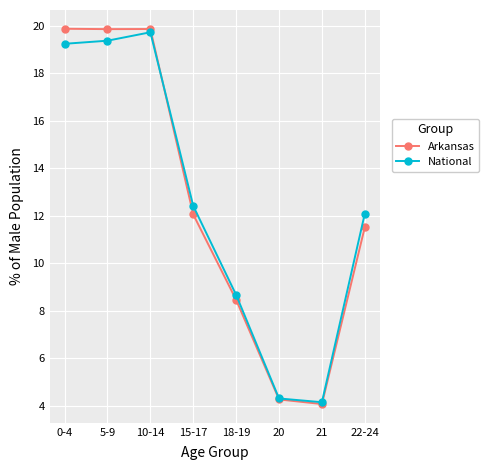

What is the approximate value of National at 5-9?

19.4